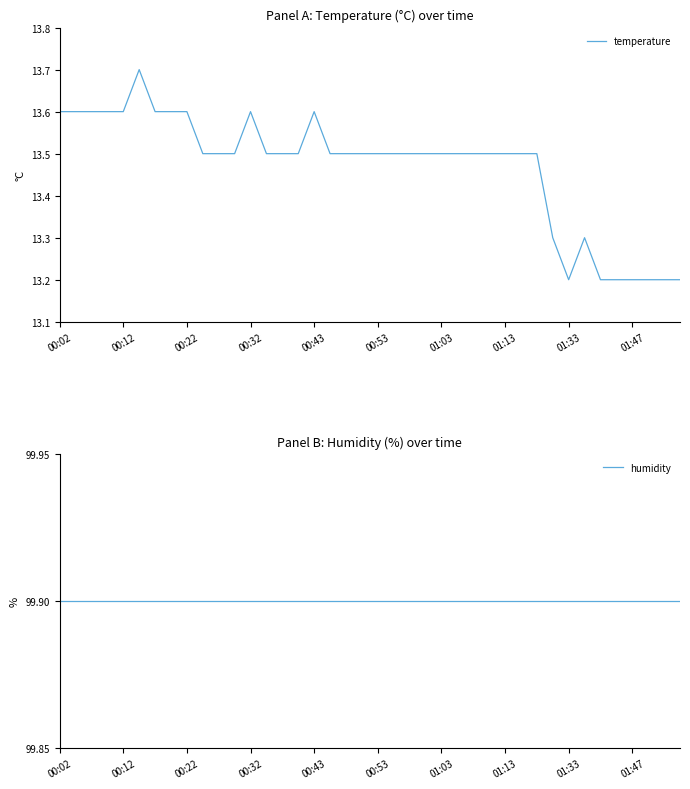

What is the minimum value for temperature?

13.2